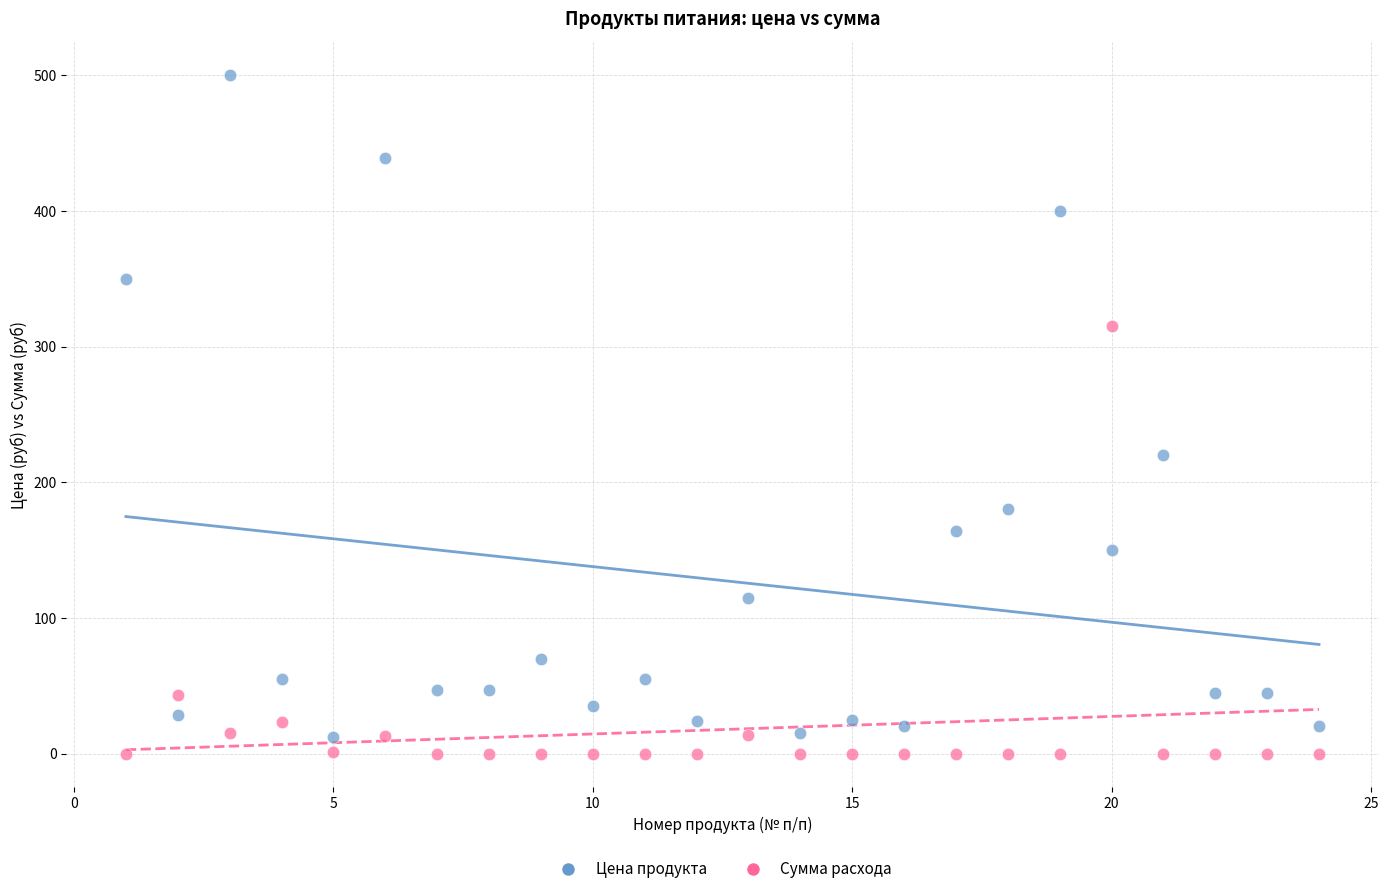

Across all data points, what is the range of Y values (max minus min)?

500.0